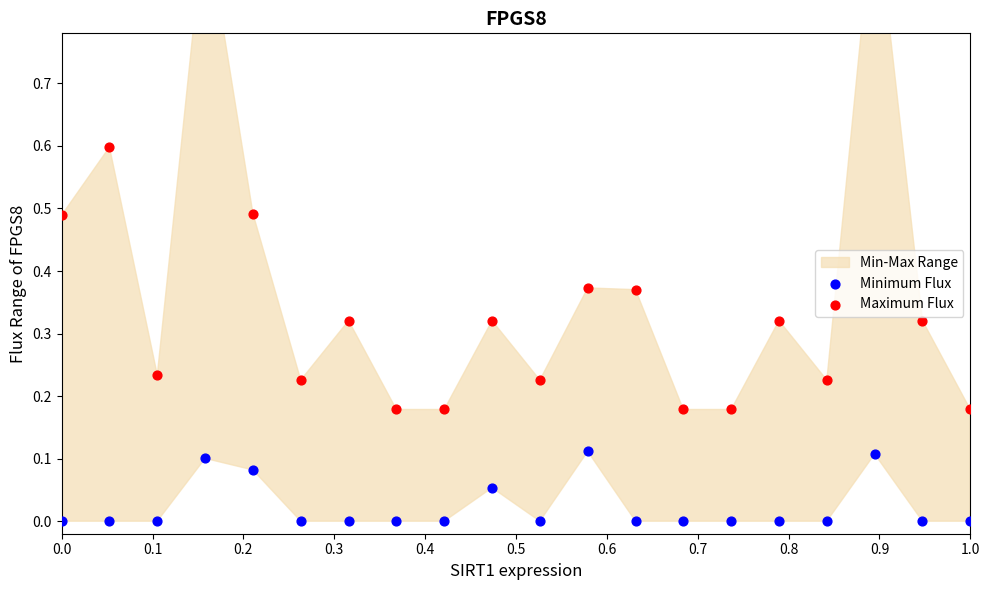

What is the total value across all series at 0.5?

0.2